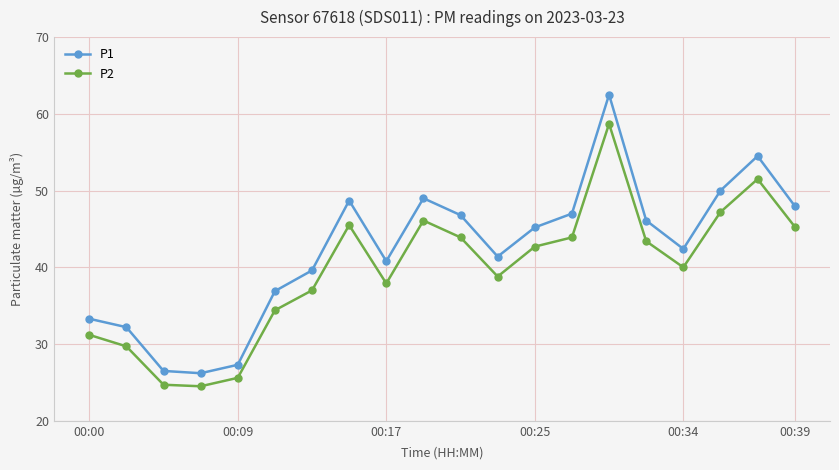

Which series has the largest range (max minus min)?

P1